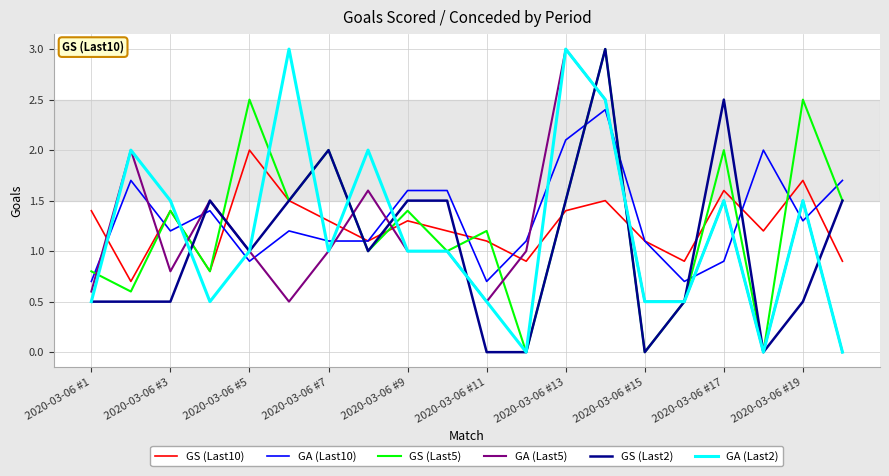

What is the lowest value of the GS (Last10) series?

0.7